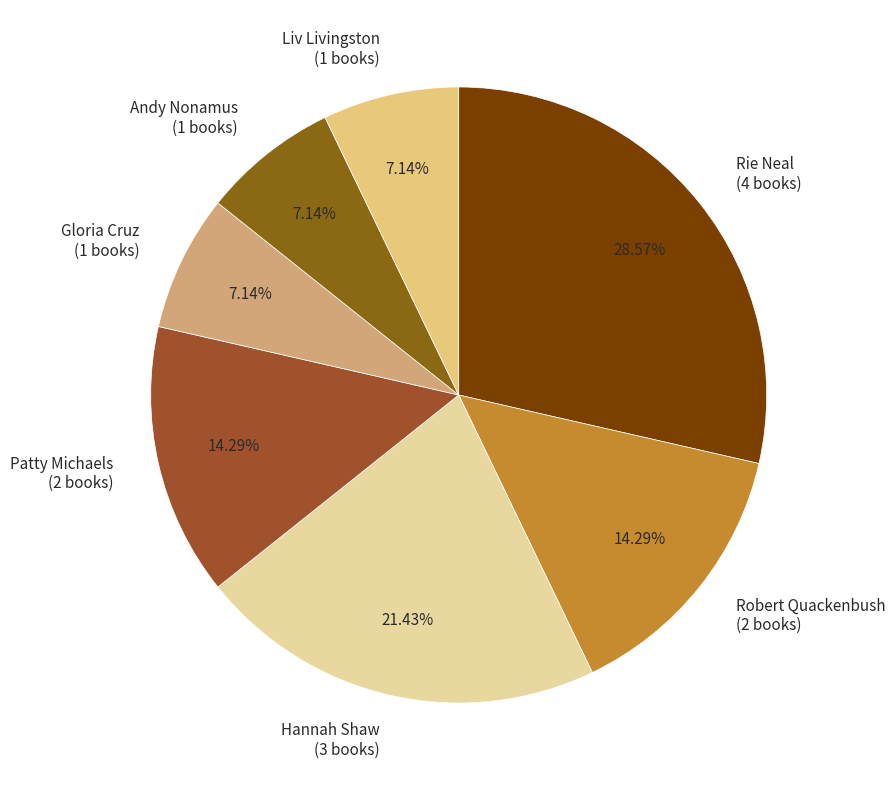

Between Hannah Shaw (3 books) and Robert Quackenbush (2 books), which is larger?

Hannah Shaw (3 books)